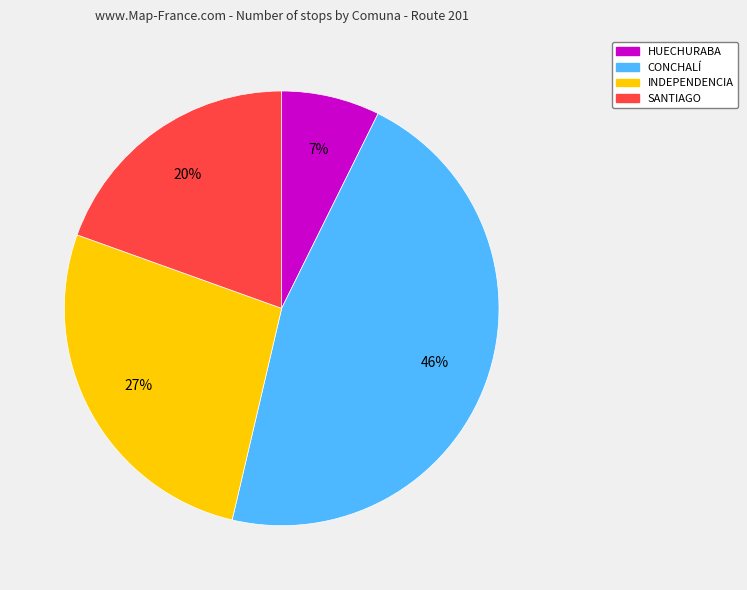

What percentage is the INDEPENDENCIA slice, to the nearest percent?

27%